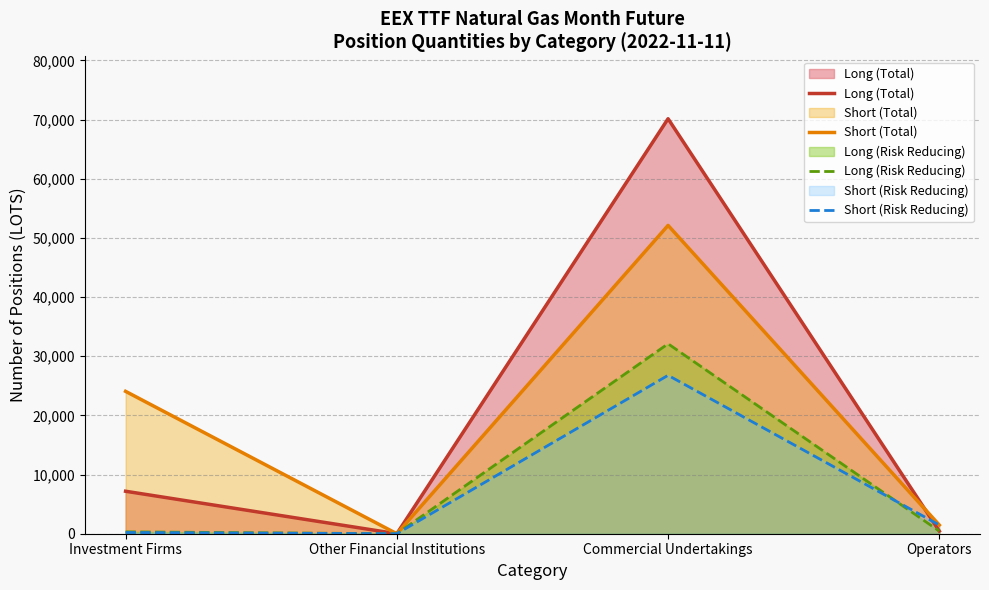

What is the sum of all Long (Total) values?

77771